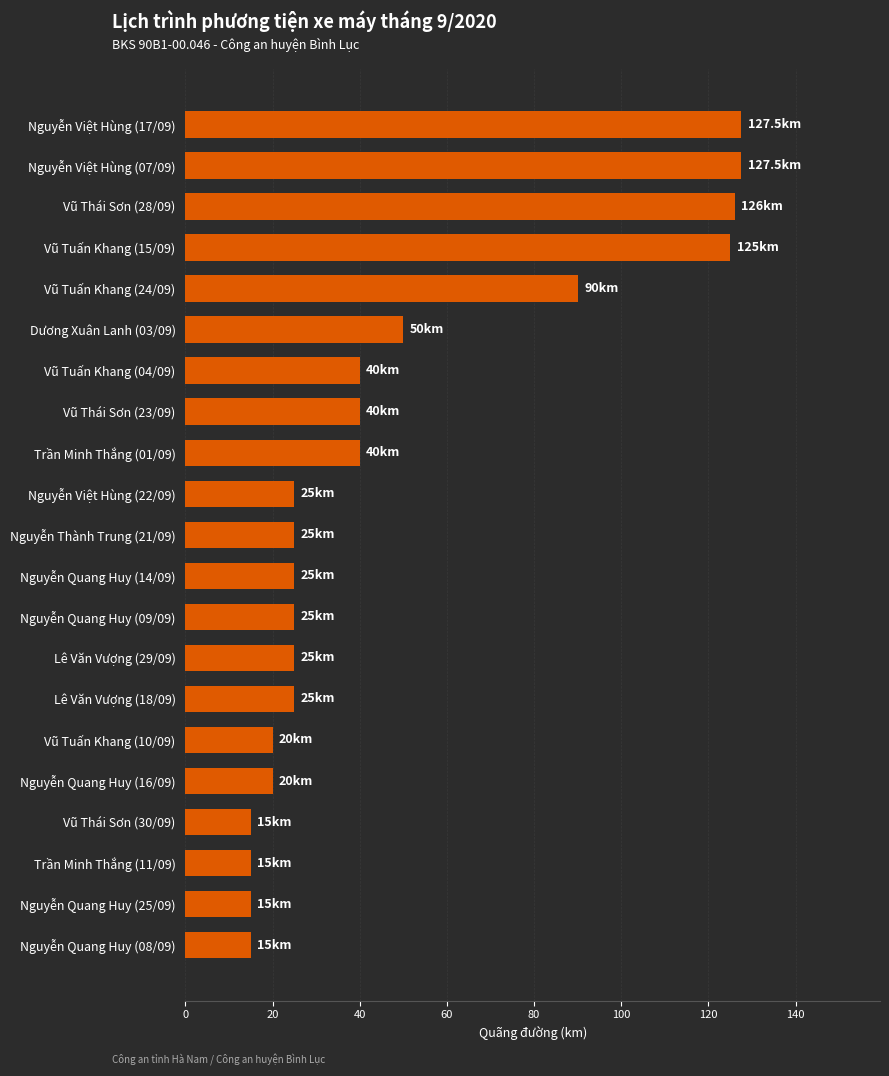

Reading bottom to top, list all the values displayed in this chart.

Nguyễn Quang Huy (08/09)=15.0	Nguyễn Quang Huy (25/09)=15.0	Trần Minh Thắng (11/09)=15.0	Vũ Thái Sơn (30/09)=15.0	Nguyễn Quang Huy (16/09)=20.0	Vũ Tuấn Khang (10/09)=20.0	Lê Văn Vượng (18/09)=25.0	Lê Văn Vượng (29/09)=25.0	Nguyễn Quang Huy (09/09)=25.0	Nguyễn Quang Huy (14/09)=25.0	Nguyễn Thành Trung (21/09)=25.0	Nguyễn Việt Hùng (22/09)=25.0	Trần Minh Thắng (01/09)=40.0	Vũ Thái Sơn (23/09)=40.0	Vũ Tuấn Khang (04/09)=40.0	Dương Xuân Lanh (03/09)=50.0	Vũ Tuấn Khang (24/09)=90.0	Vũ Tuấn Khang (15/09)=125.0	Vũ Thái Sơn (28/09)=126.0	Nguyễn Việt Hùng (07/09)=127.5	Nguyễn Việt Hùng (17/09)=127.5